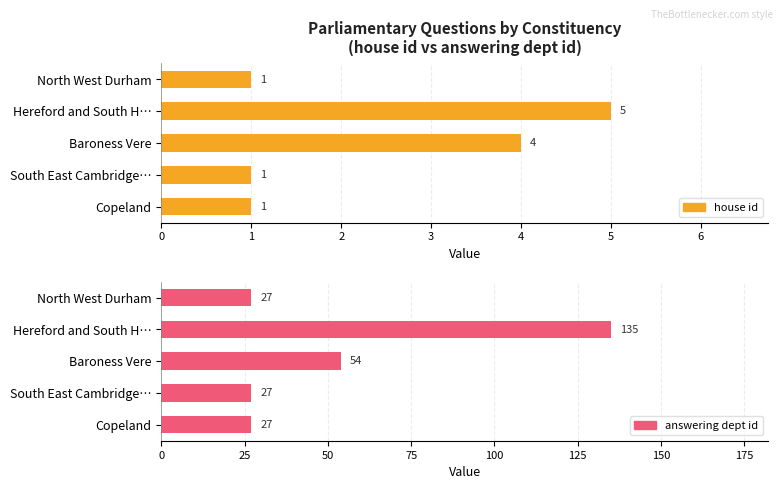

List the series in order of their overall mean, highest first.

answering dept id, house id